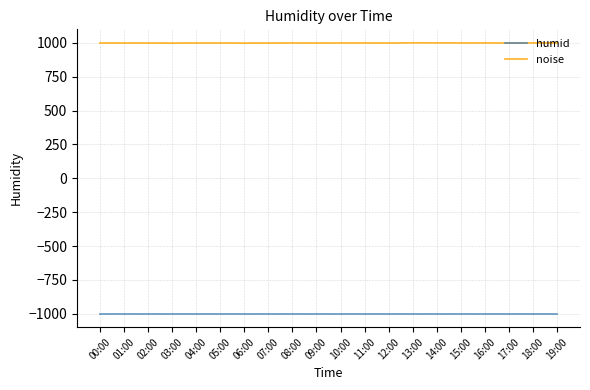

True or false: noise and humid cross at least once.

False